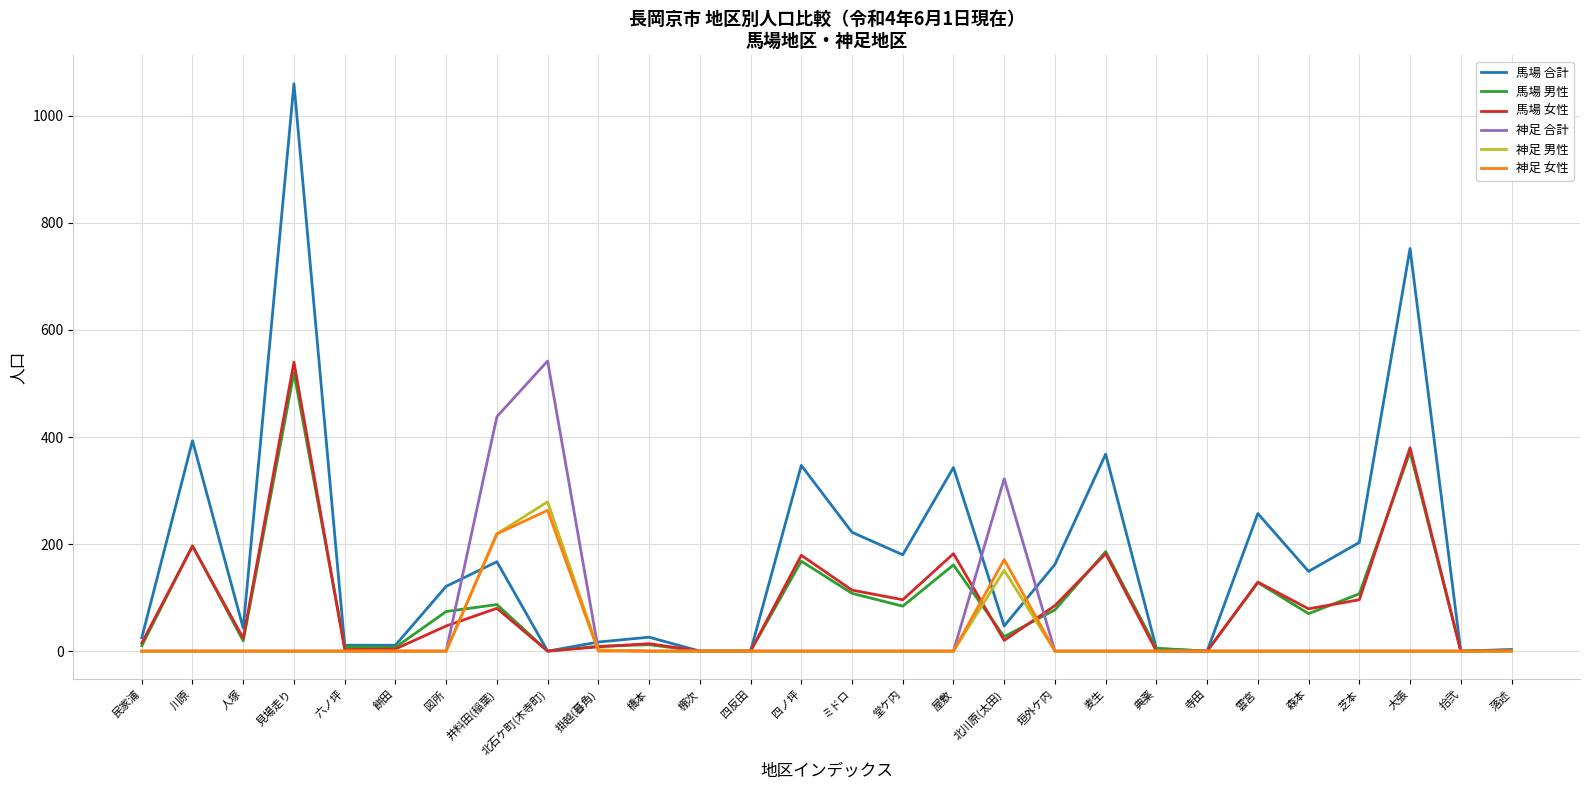

Between 図所 and 北石ケ町(木寺町), which series saw the biggest shift?

神足 合計